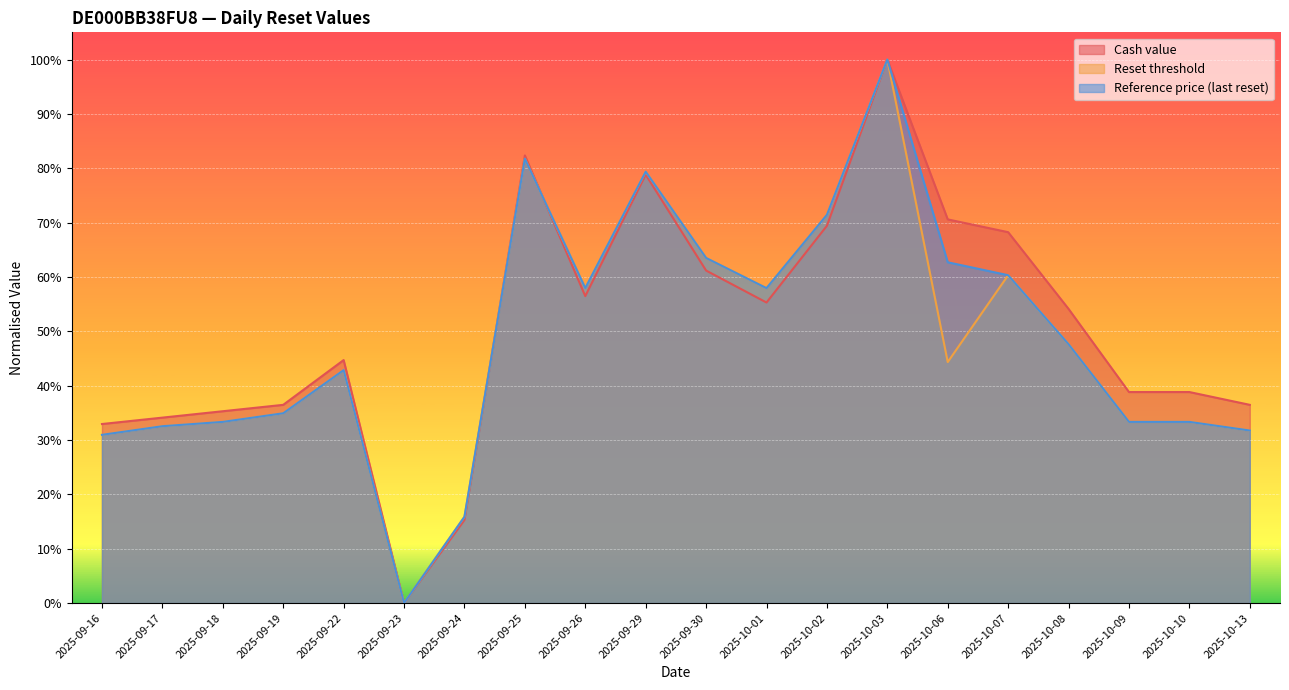

What is the difference between the maximum and second lowest values in the Cash value series?

0.8